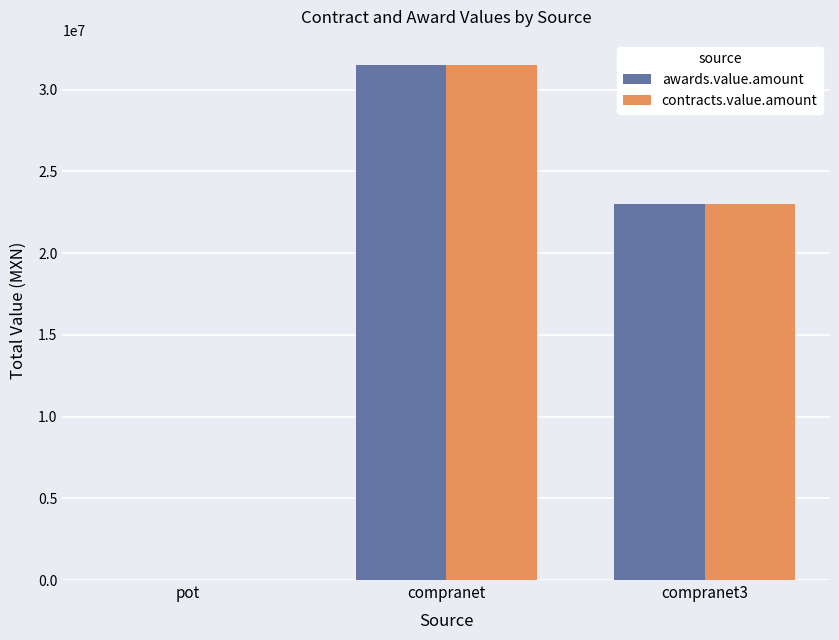

What is the total value across all series at compranet3?

46025569.5